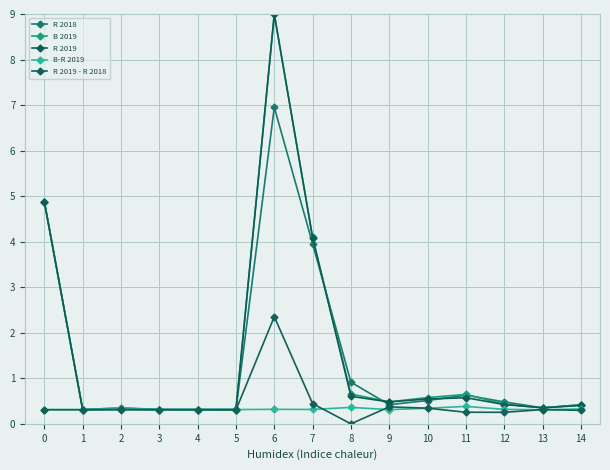

How many lines are shown in the chart?

5